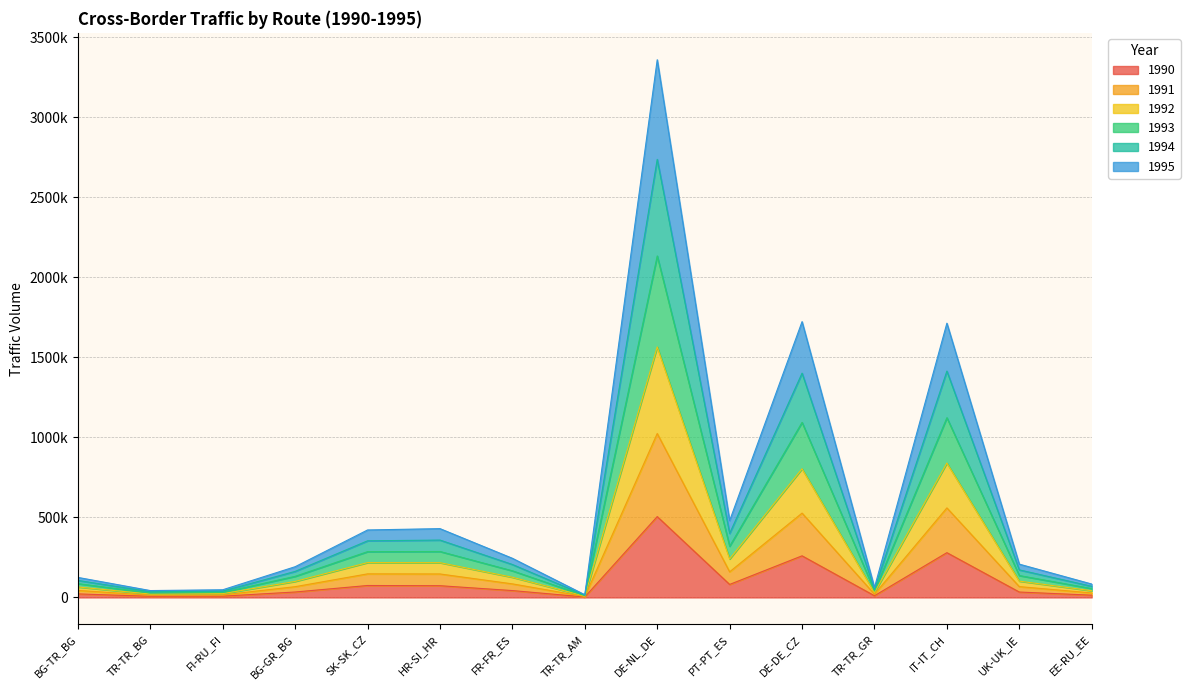

How many lines are shown in the chart?

6